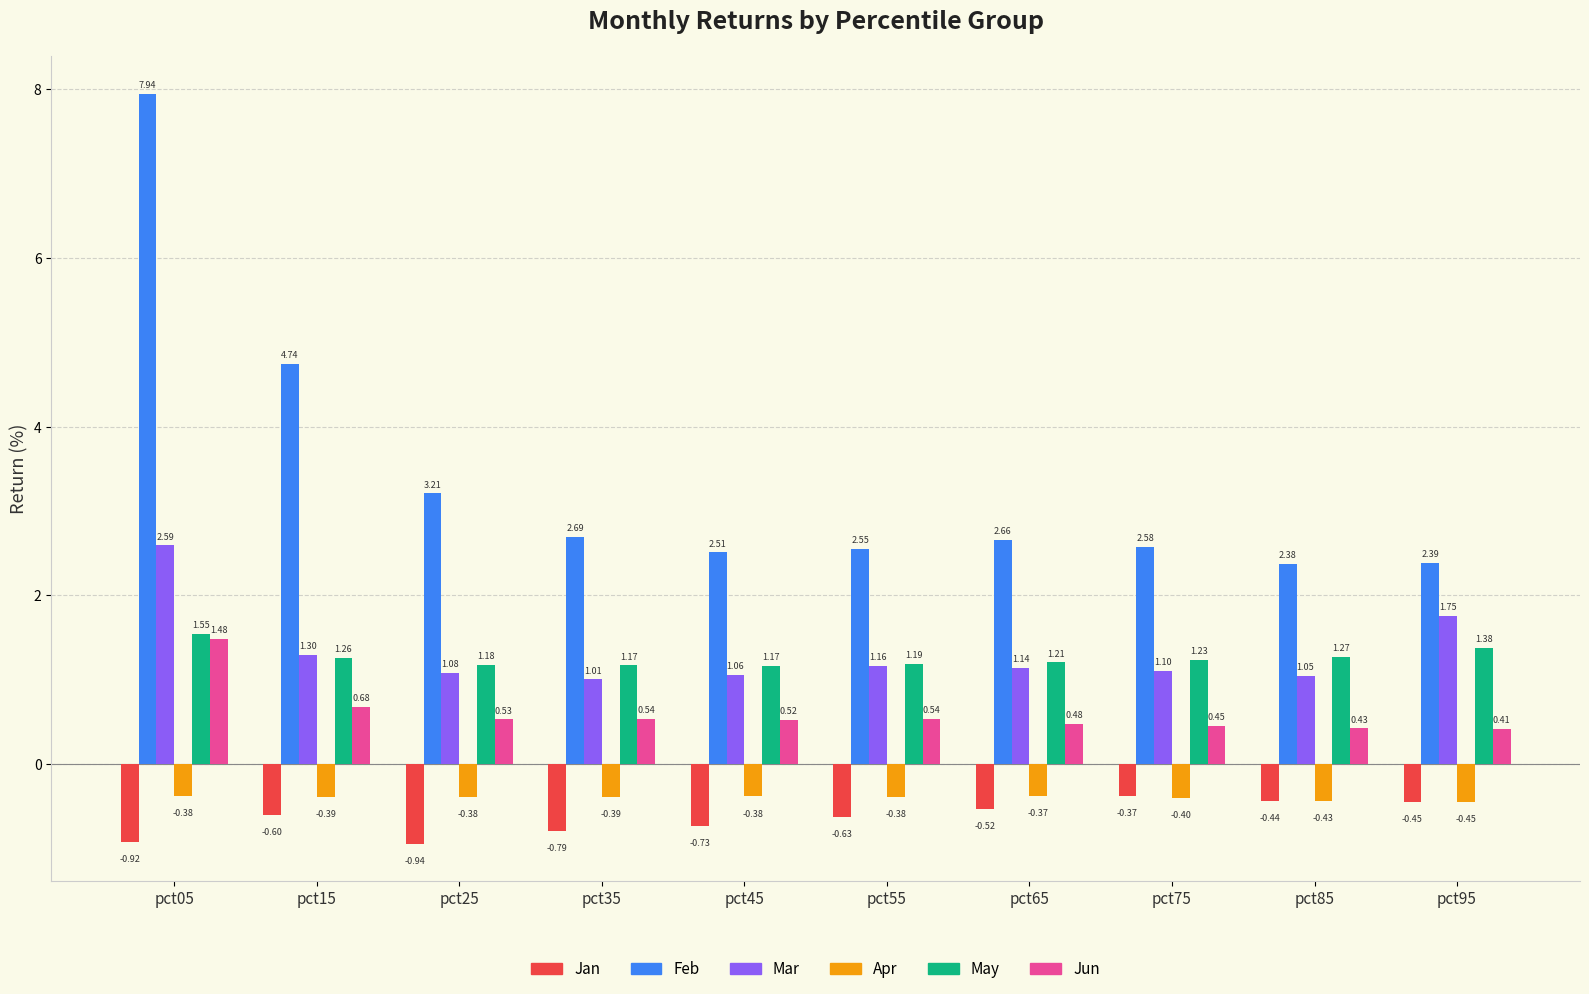

Rank the series at pct05 from highest to lowest value.

Feb, Mar, May, Jun, Apr, Jan